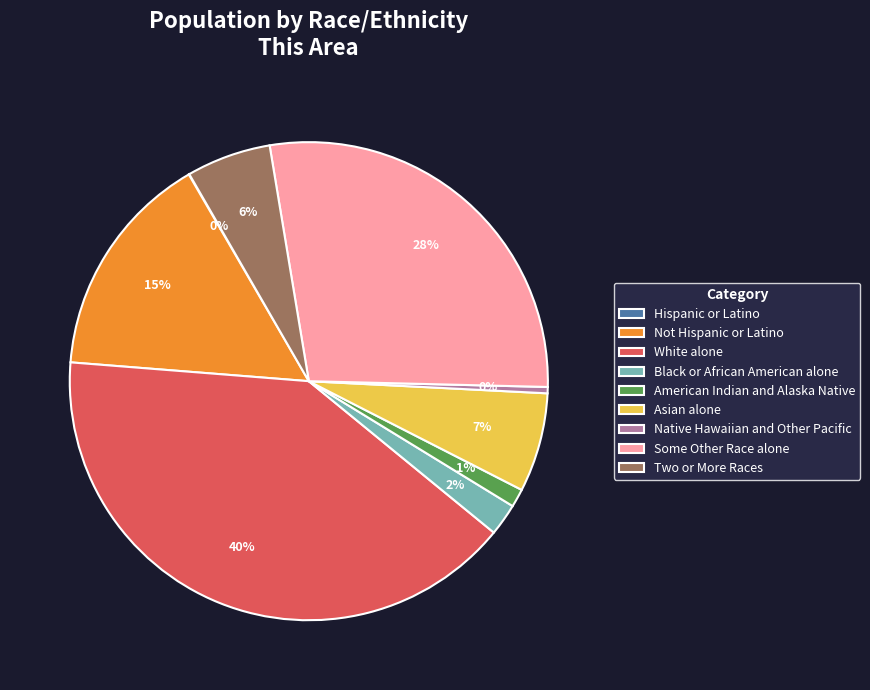

To the nearest percent, what percentage of the pie is Two or More Races?

6%